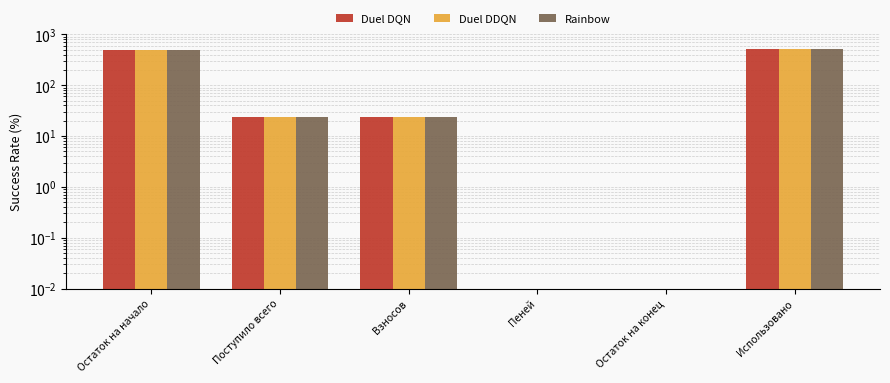

At which category does the chart reach its peak across all series?

Использовано